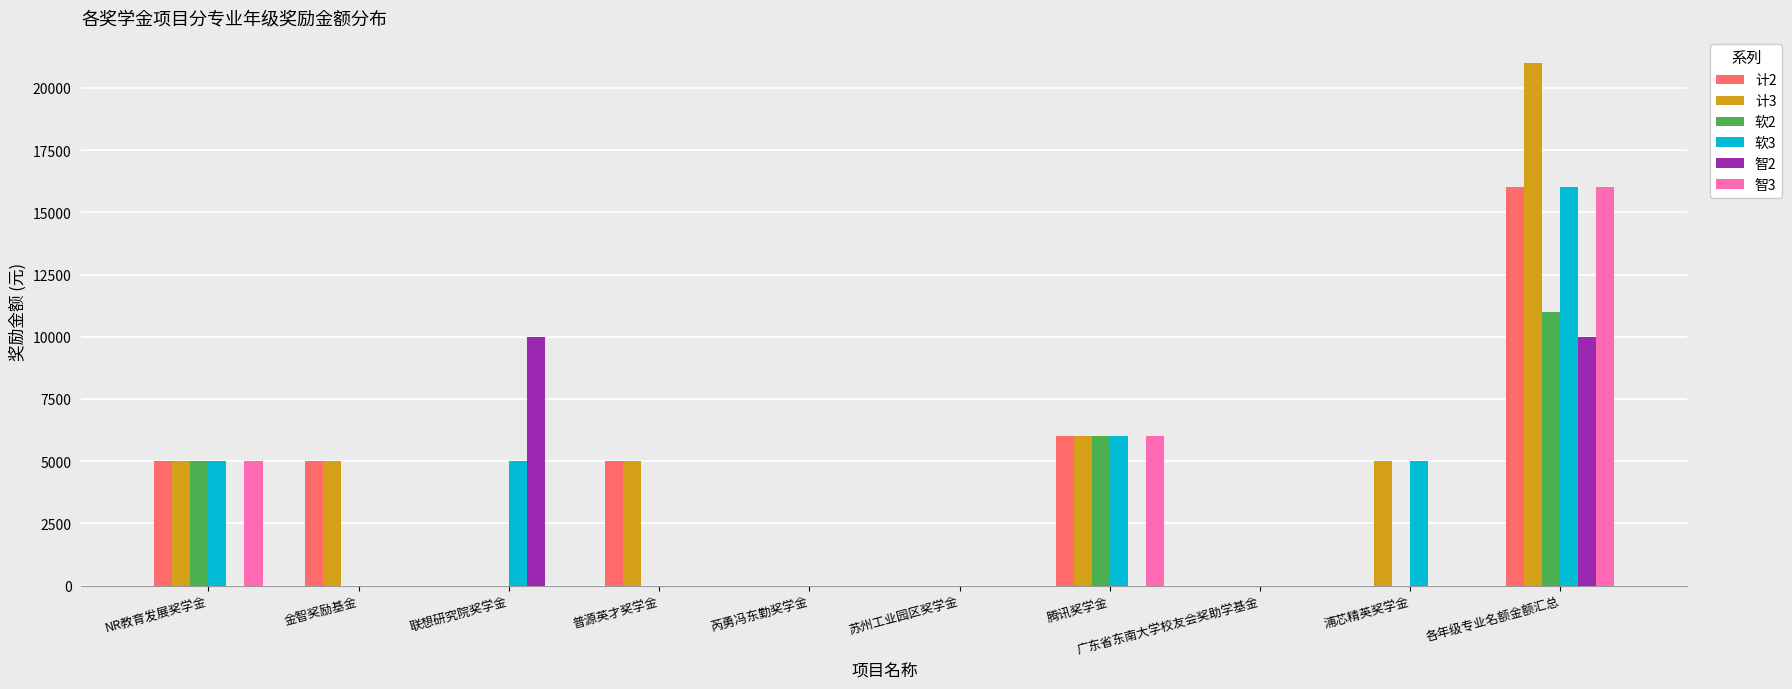

True or false: 计2 has a value of 3180 at 普源英才奖学金.

False